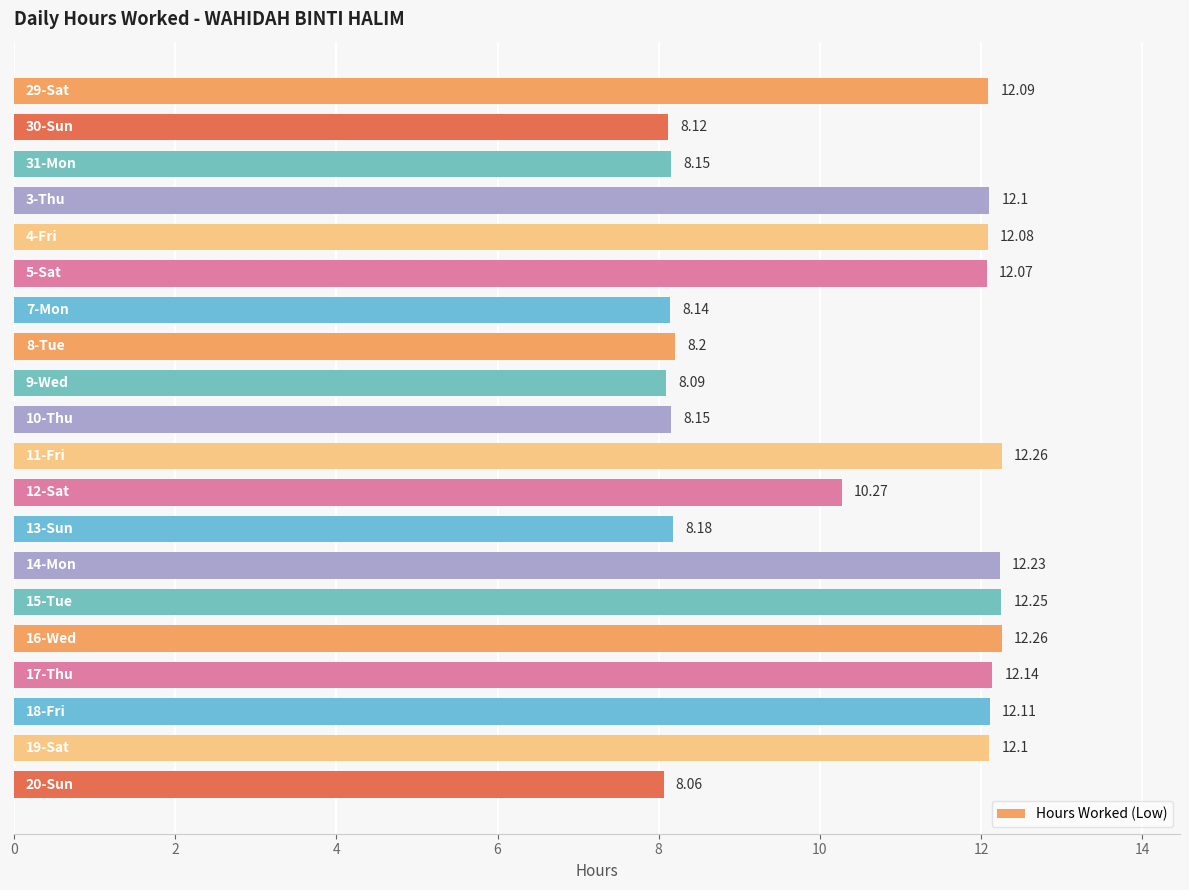

Are the bars grouped side by side (vs. stacked)?

No